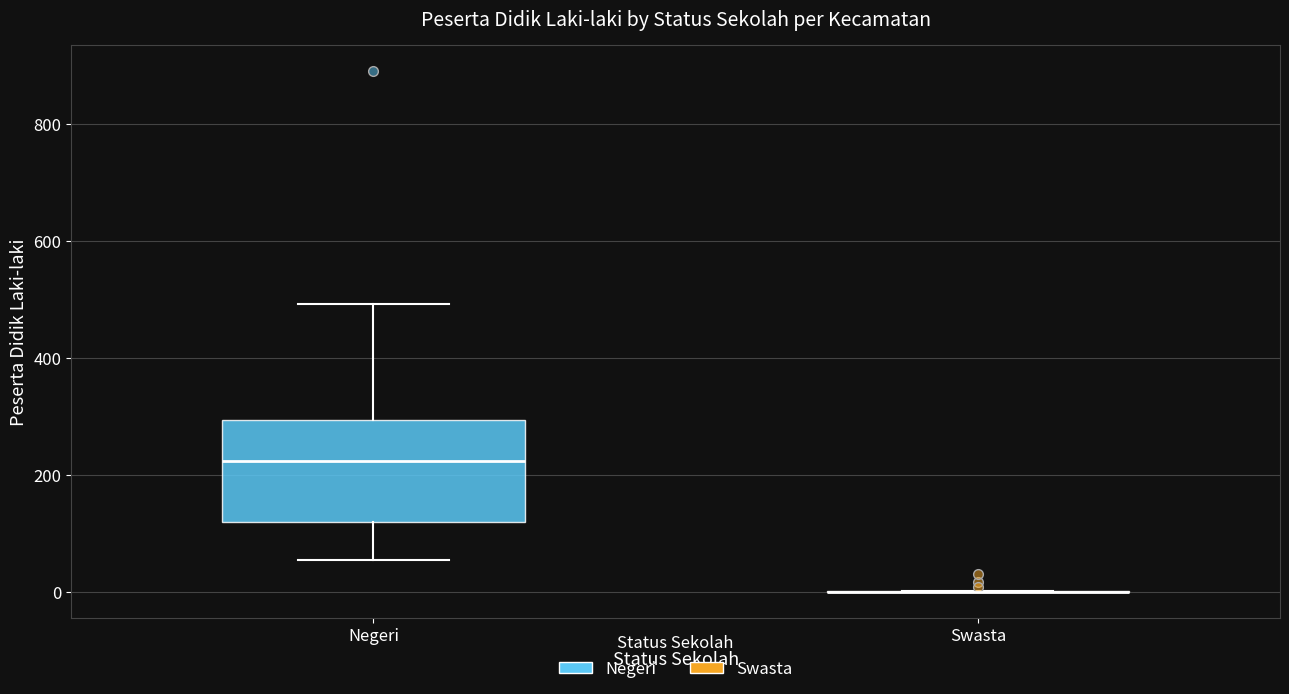

Reading left to right, transcribe this box plot: for each box, give where its median line is, the range the box spans, and where its two whiskers end, as read against the y-axis. The values are not printed on the chart, so give them approximately, as read against the axis.

Negeri: median 220, box 120 to 300, whiskers 60 to 500
Swasta: box collapsed to a line at 0, whiskers 0 to 0